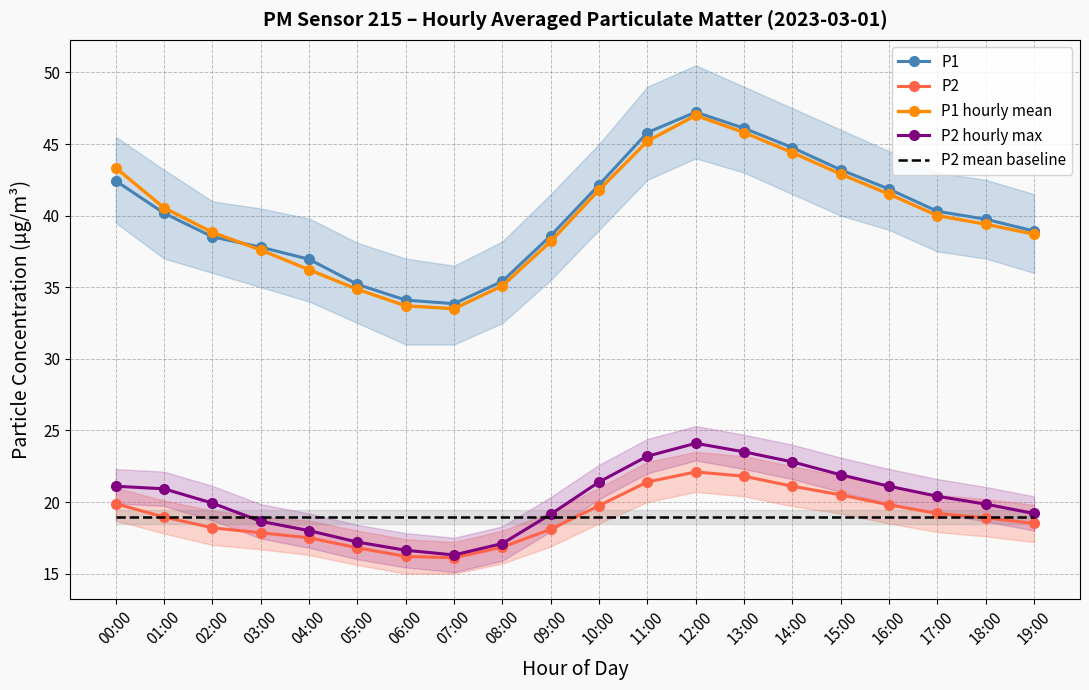

Where is P1 nearest to the value 40?

01:00